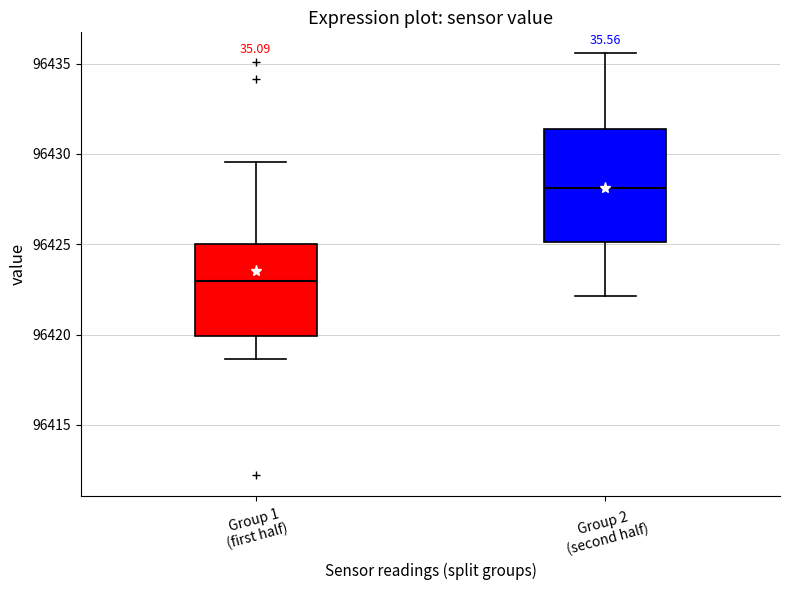

Comparing the boxes themselves (not the whiskers), which one is the tallest?

Group 2 (second half)